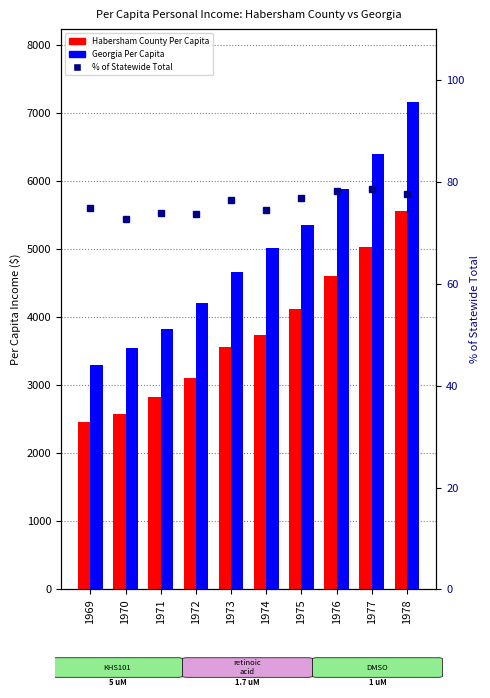

What is the approximate value of % of Statewide Total at 1978?

77.6